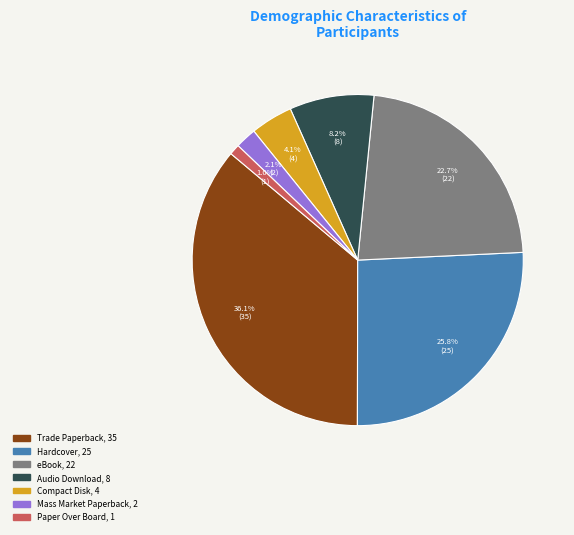

To the nearest percent, what is the difference between the largest and smallest slice percentages?

35%